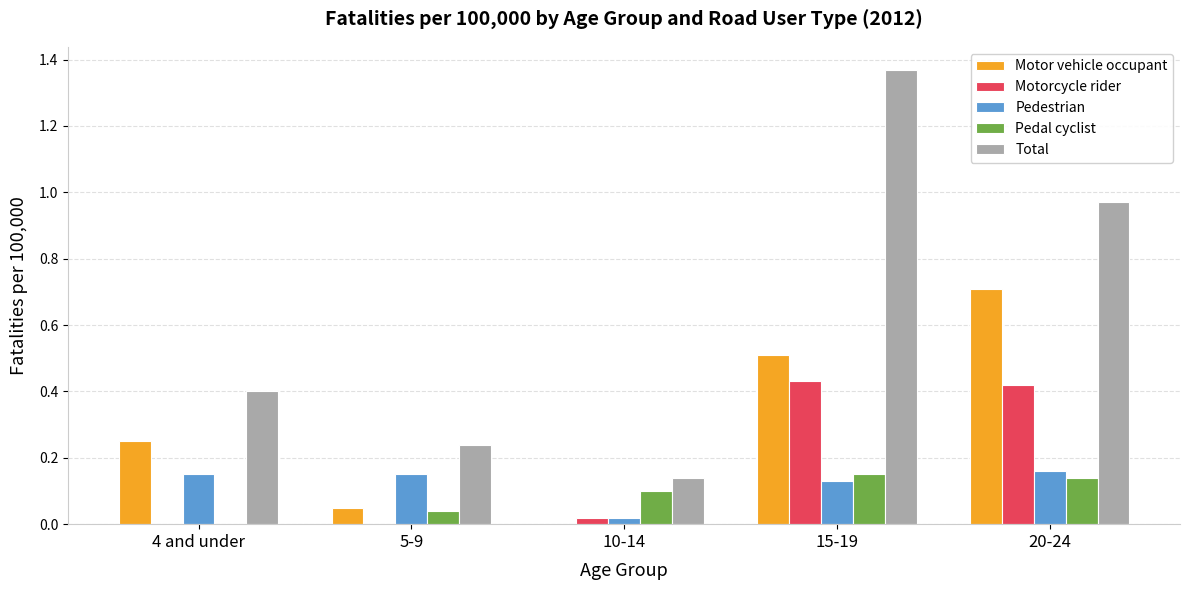

Between 5-9 and 10-14, which series saw the biggest shift?

Pedestrian